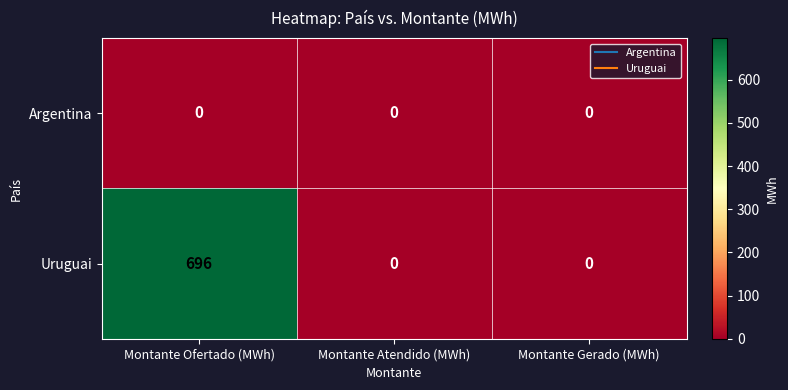

The value of Uruguai at Montante Ofertado (MWh) is 981. True or false?

False